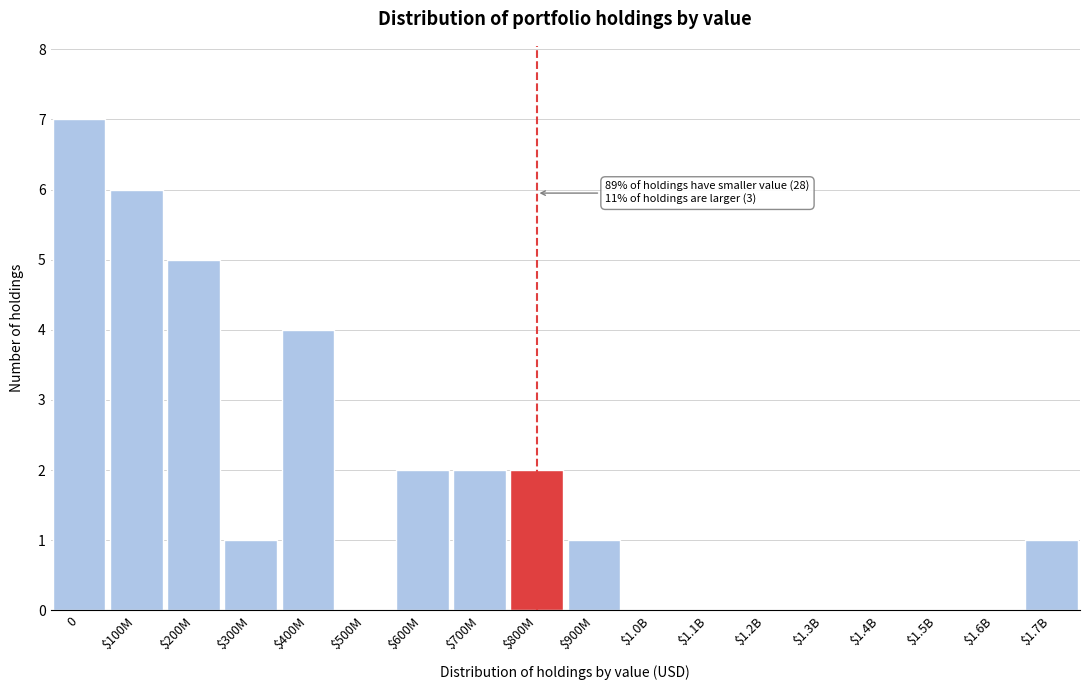

What is the greatest value displayed?

7